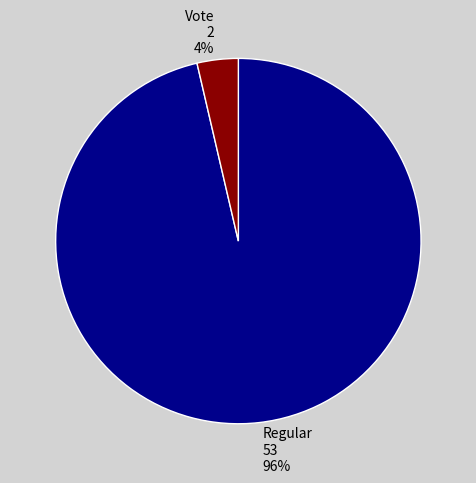

Is it true that Regular is 96% of the pie?

True